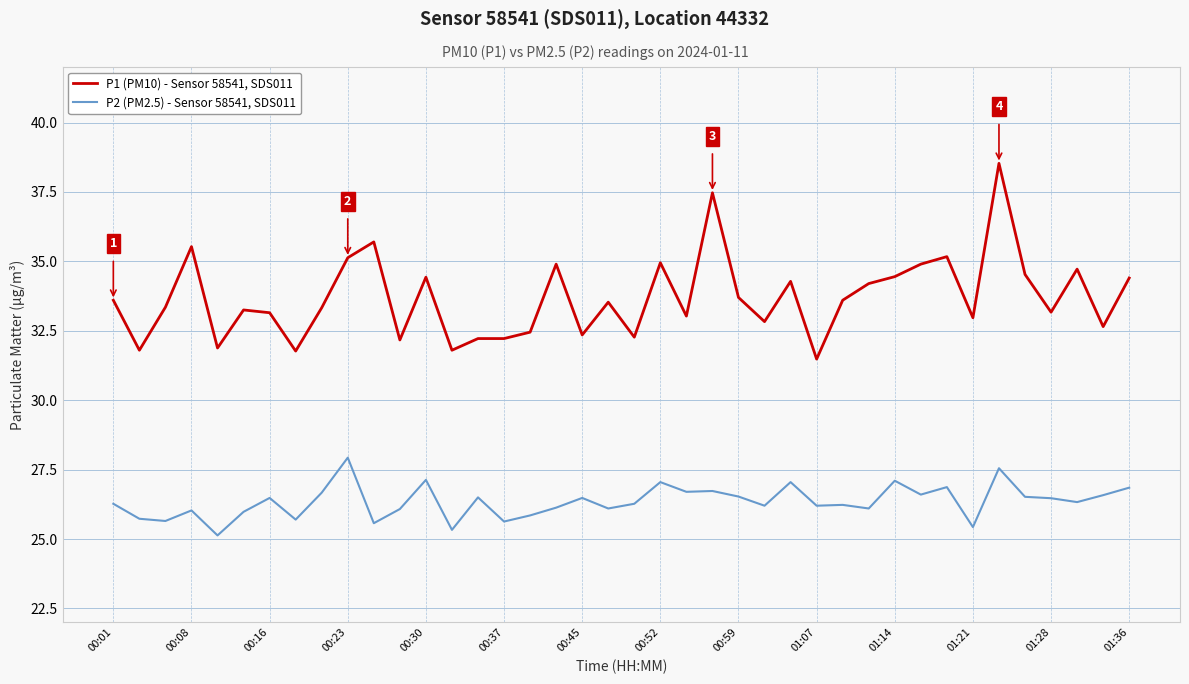

What are all the series names shown in the legend?

P1 (PM10) - Sensor 58541, SDS011, P2 (PM2.5) - Sensor 58541, SDS011